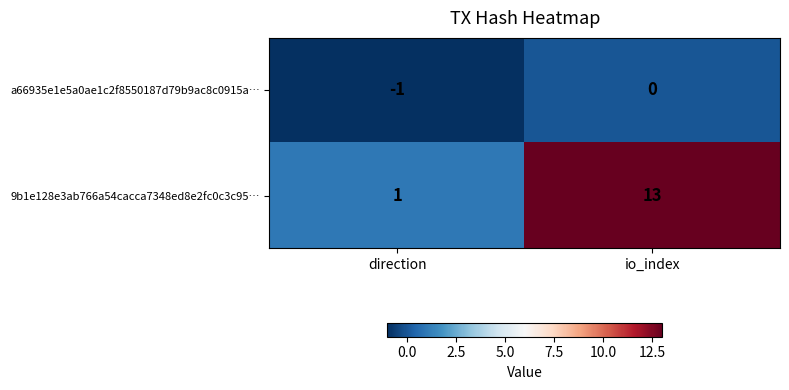

Between direction and io_index, which series saw the biggest shift?

9b1e128e3ab766a54cacca7348ed8e2fc0c3c95…